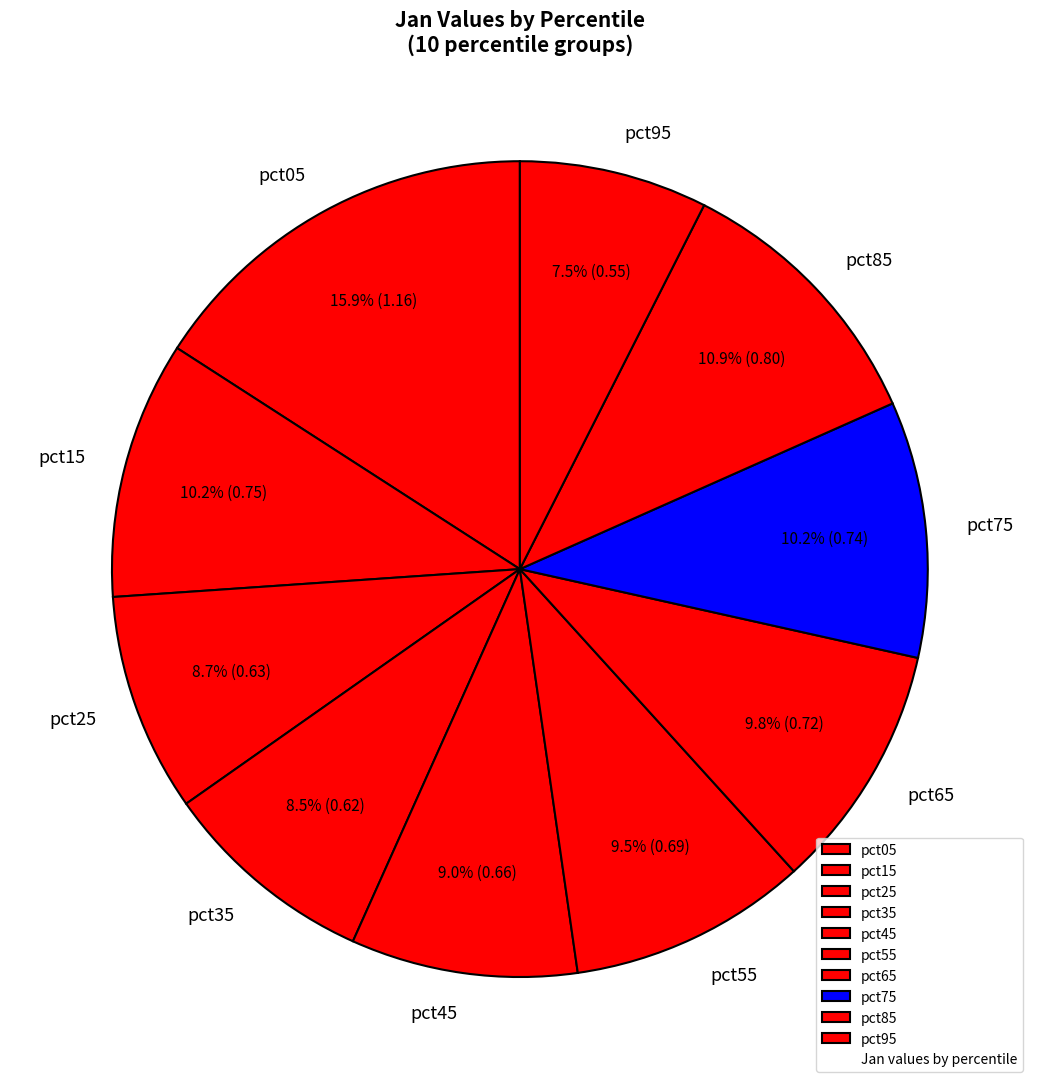

Is it true that pct65 is 17% of the pie?

False